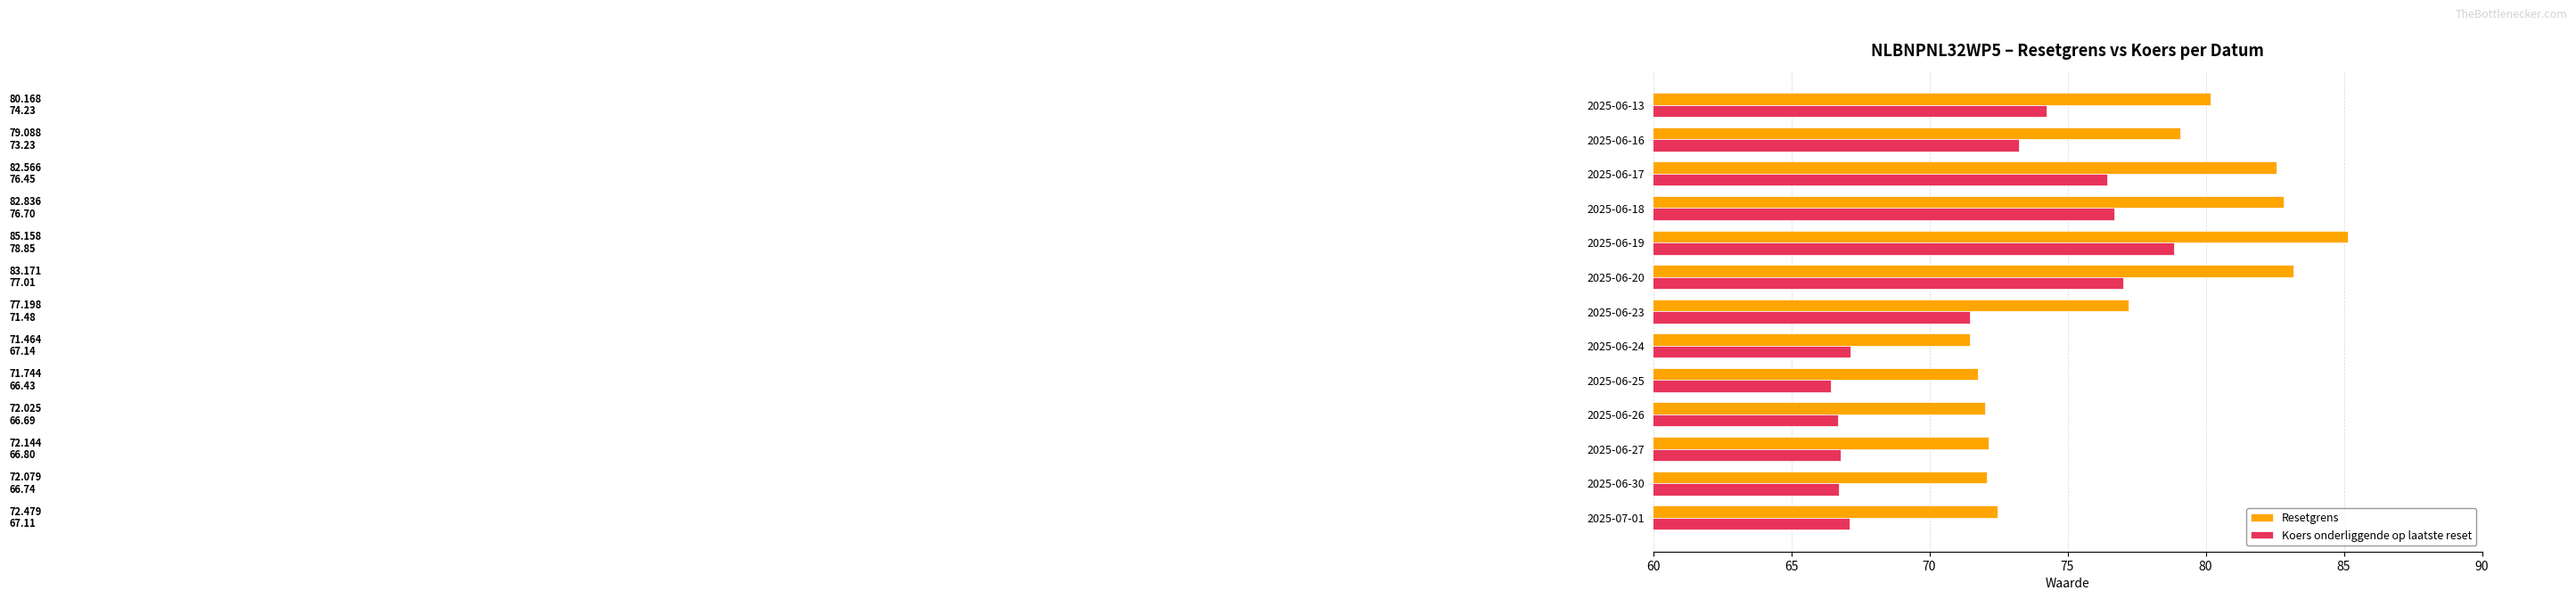

Which series has the widest spread of values?

Resetgrens